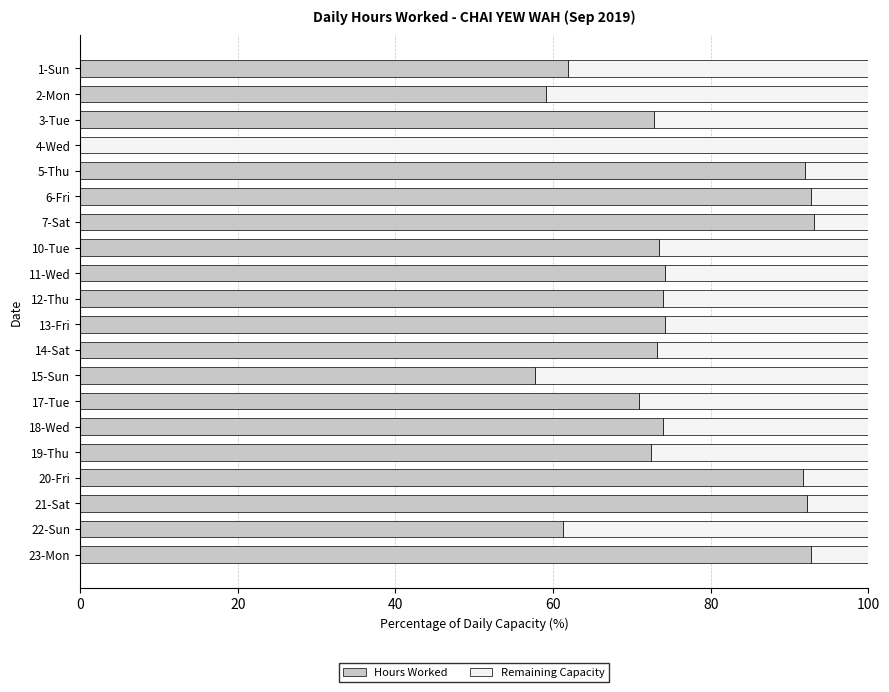

What is the maximum value for Hours Worked?

93.1